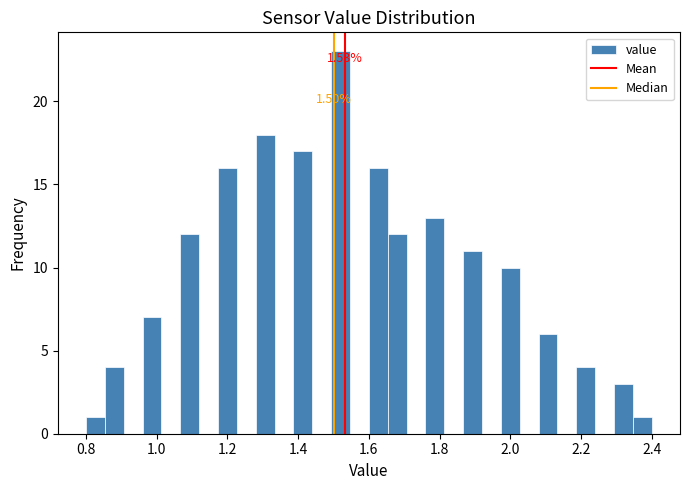

Around what value on the x-axis is the tallest bar? Give the approximate position of its centre, as read against the axis.

1.52